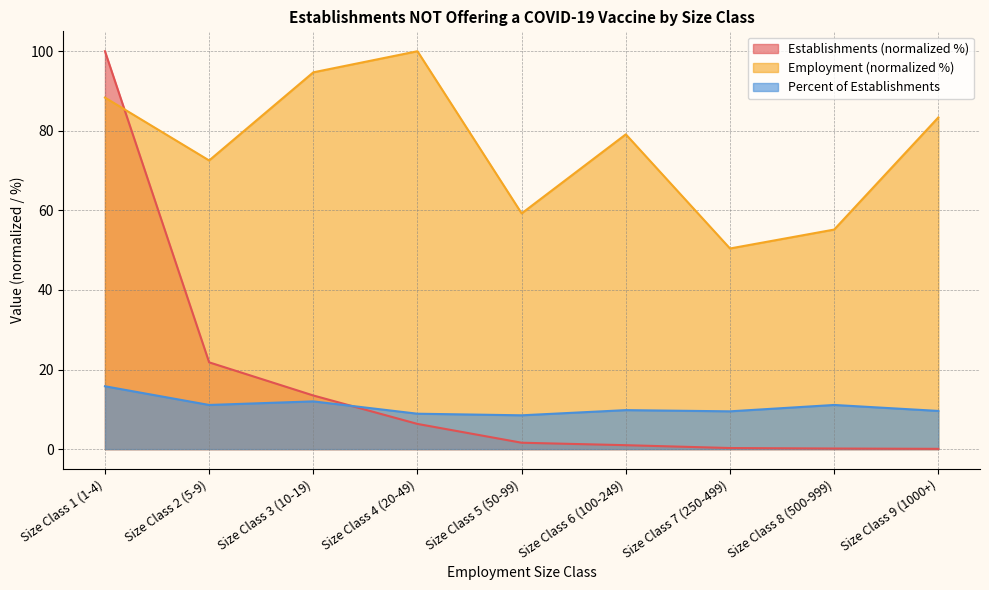

Is it true that Percent of Establishments equals 17.5 at Size Class 8 (500-999)?

False